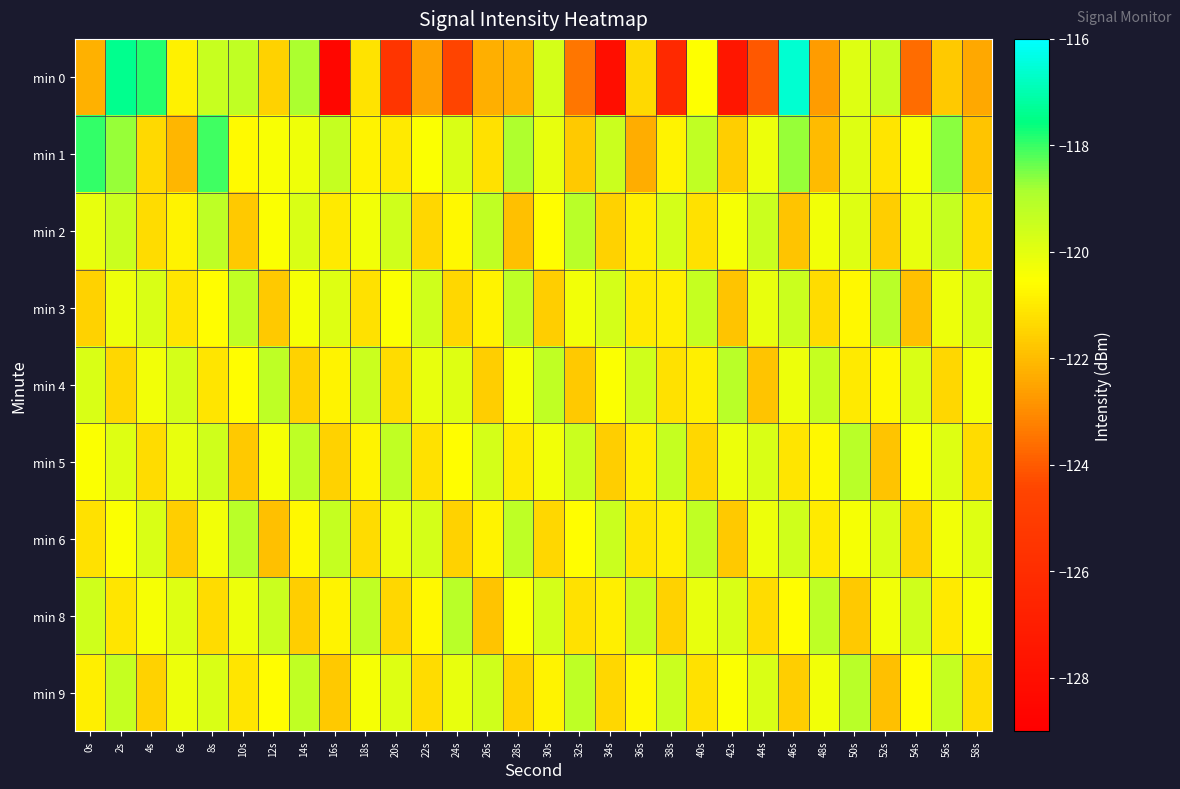

List the series in order of their peak value, lowest first.

min 2, min 3, min 4, min 5, min 6, min 8, min 9, min 1, min 0